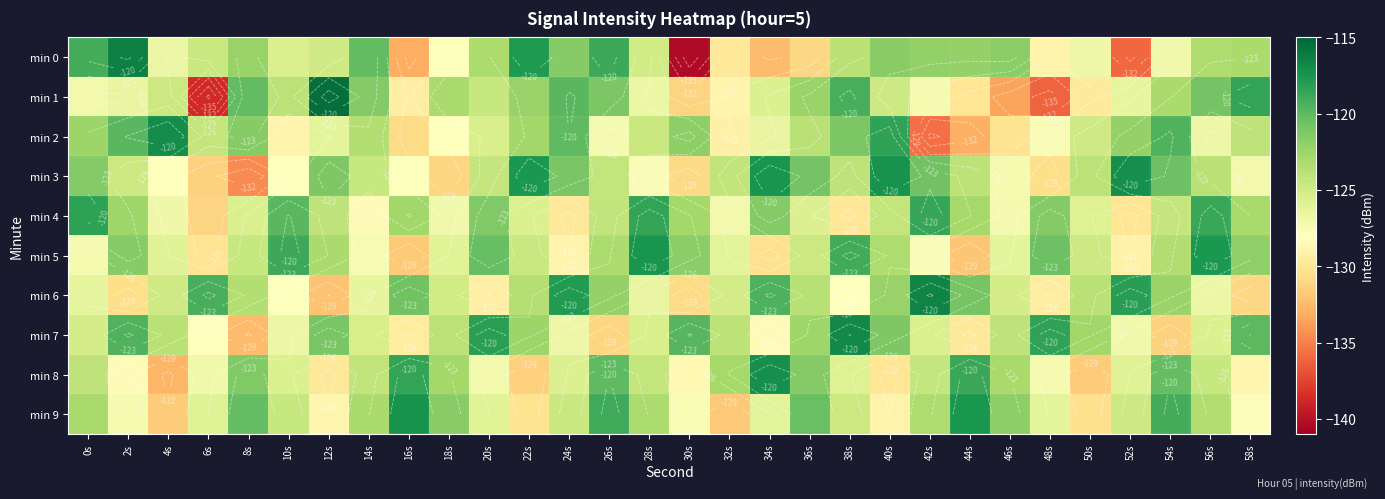

Where is min 5 nearest to the value -124?

8s